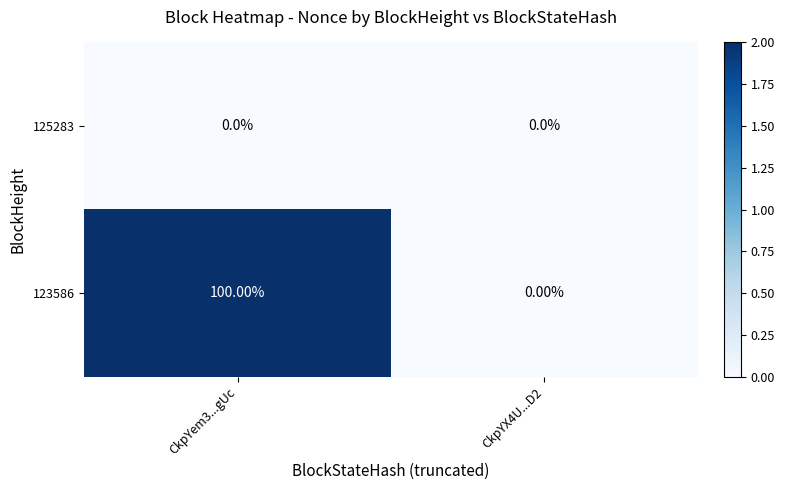

List the labels in order of 123586 value, smallest first.

CkpYX4U...D2, CkpYem3...gUc